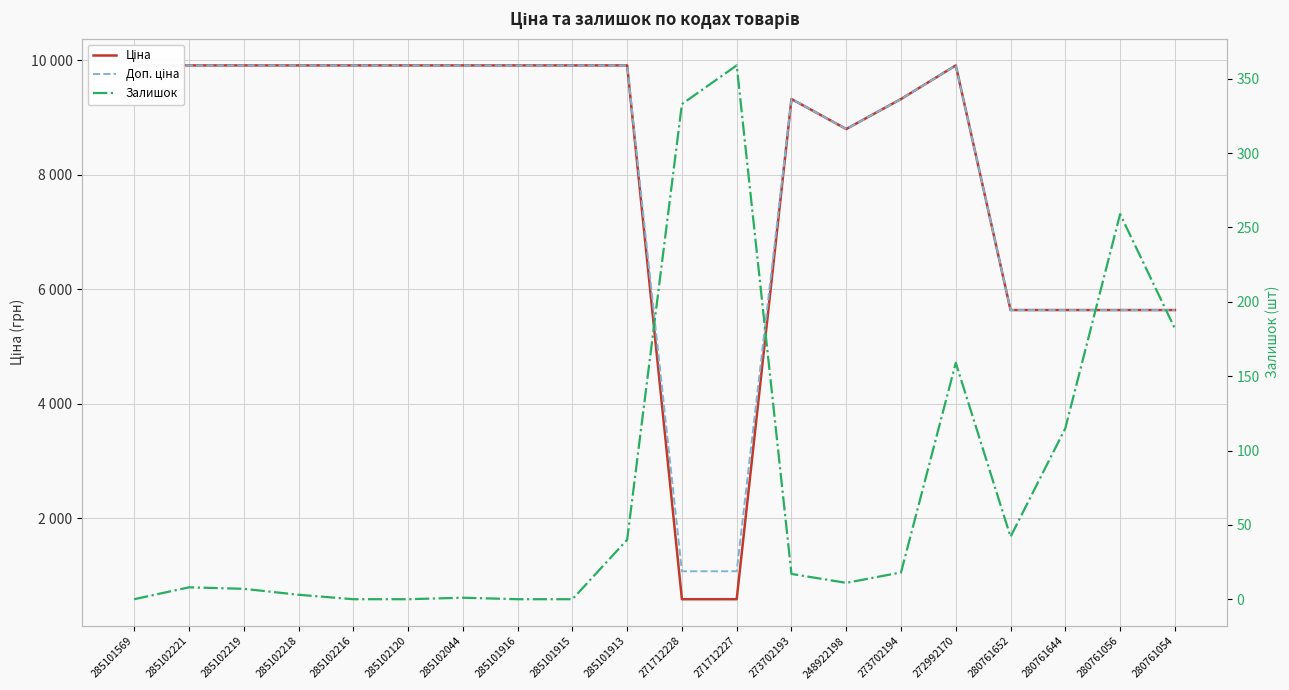

What is the label of the 18th point from the left?

280761644